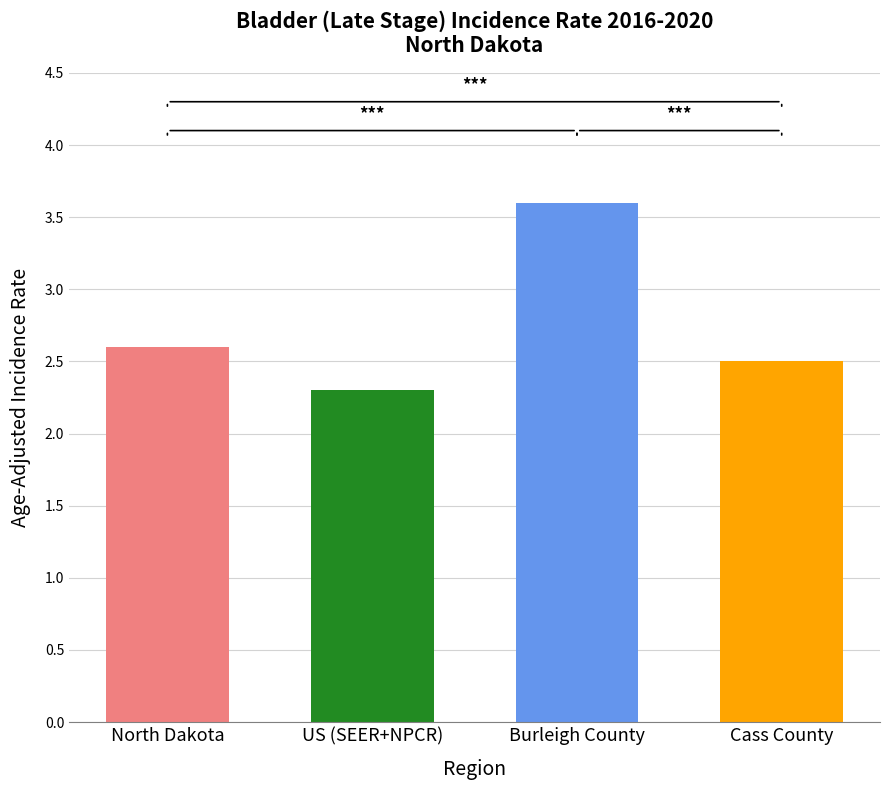

What is the ratio of the value at Burleigh County to the value at Cass County?

1.4